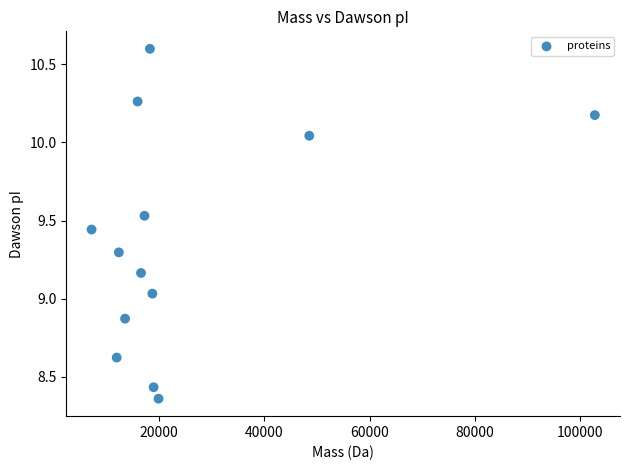

What is the range of Y values (max minus min)?

2.2